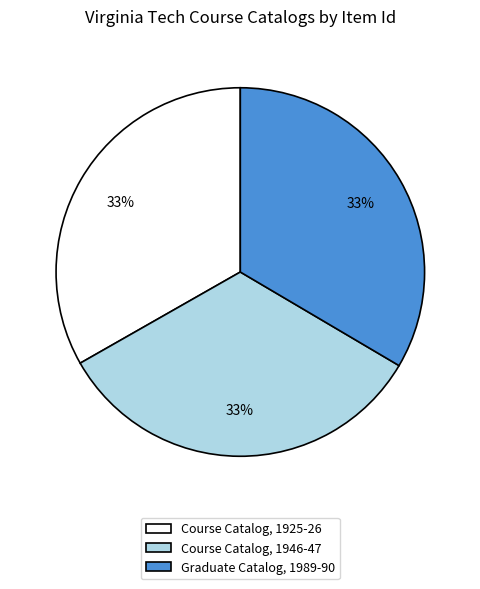

To the nearest percent, what portion does Course Catalog, 1946-47 represent?

33%